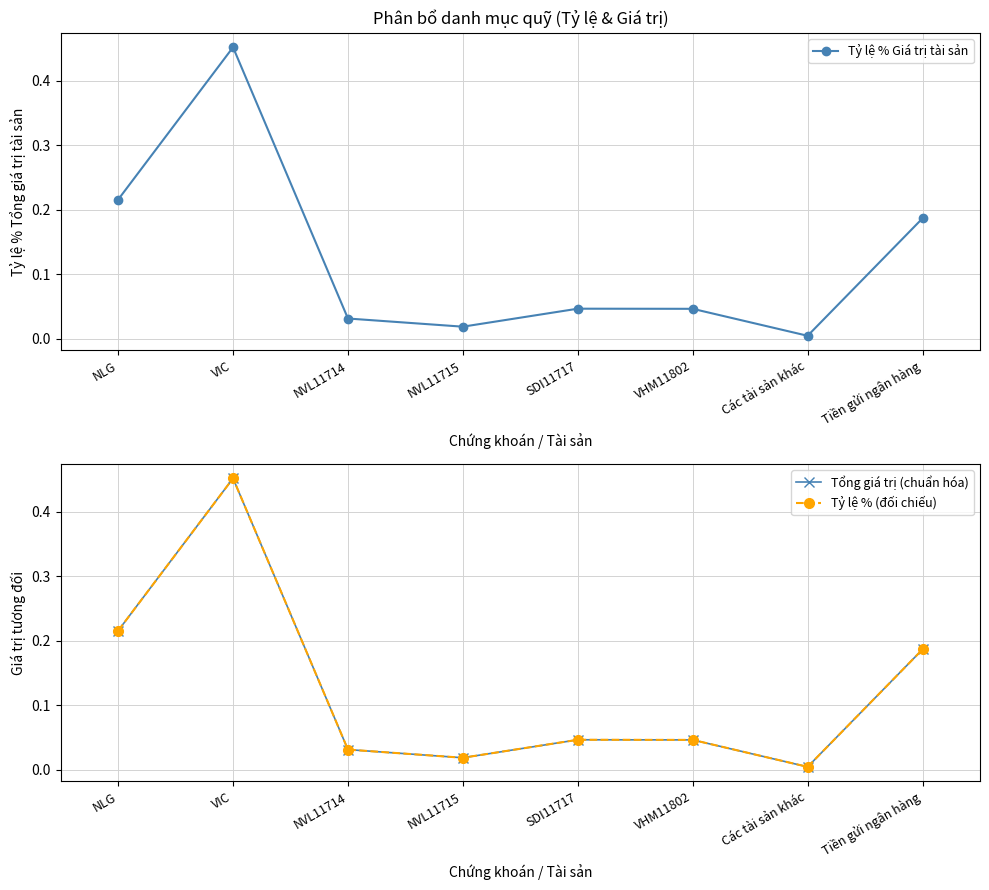

Which series has the largest total across all categories?

Tỷ lệ % Giá trị tài sản